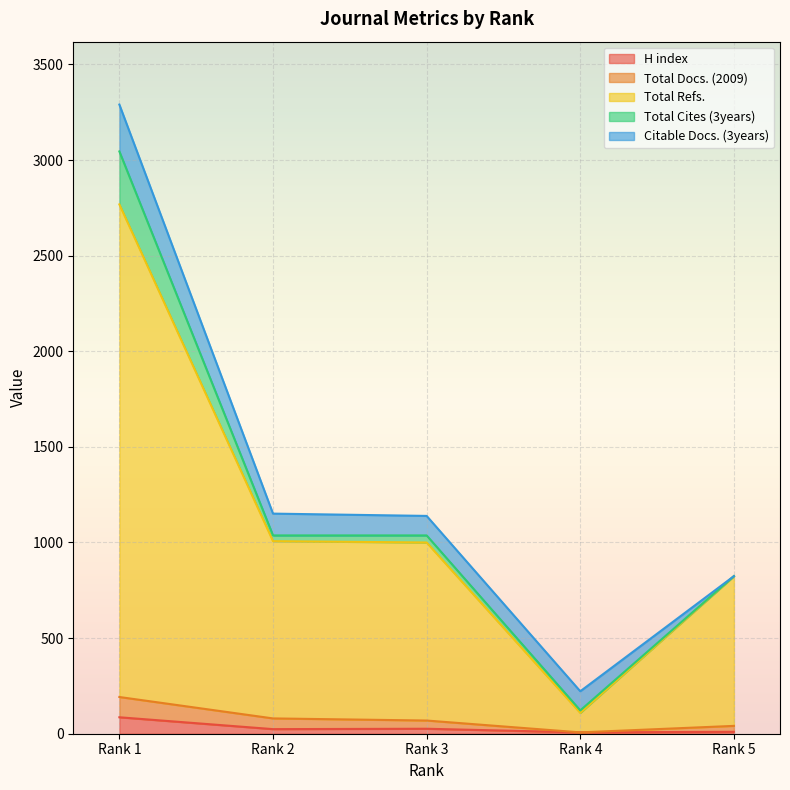

What is the average value of the Total Docs. (2009) series?

78